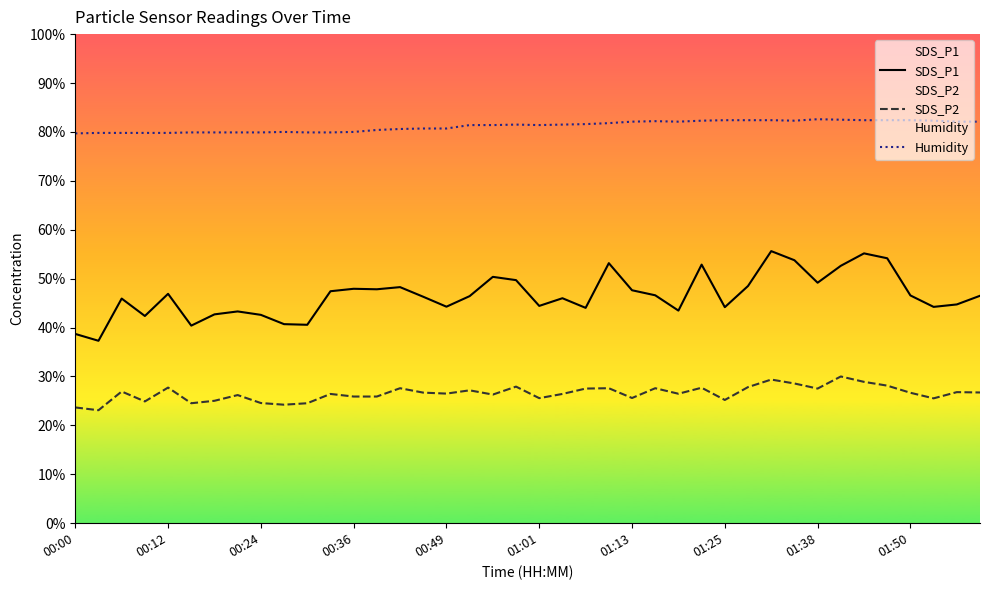

Reading left to right, list all the values displayed in this chart.

SDS_P1: 38.7	37.3	45.9	42.4	46.9	40.4	42.7	43.3	42.6	40.7	40.6	47.4	47.9	47.8	48.3	46.3	44.3	46.4	50.4	49.7	44.4	46.0	44.0	53.2	47.6	46.6	43.5	52.9	44.2	48.5	55.6	53.8	49.2	52.6	55.2	54.2	46.6	44.2	44.7	46.5
SDS_P2: 23.7	23.1	26.9	24.9	27.7	24.5	25.0	26.2	24.6	24.2	24.5	26.4	25.9	25.9	27.6	26.7	26.5	27.2	26.3	27.9	25.6	26.4	27.5	27.6	25.6	27.6	26.5	27.7	25.2	27.8	29.4	28.6	27.5	30.0	28.9	28.1	26.7	25.5	26.8	26.7
Humidity: 79.7	79.8	79.8	79.8	79.8	79.9	79.9	79.9	79.9	80.0	79.9	79.9	80.0	80.4	80.6	80.7	80.7	81.4	81.4	81.5	81.4	81.5	81.6	81.8	82.1	82.2	82.1	82.3	82.4	82.4	82.4	82.3	82.6	82.5	82.4	82.4	82.4	82.3	82.1	82.1